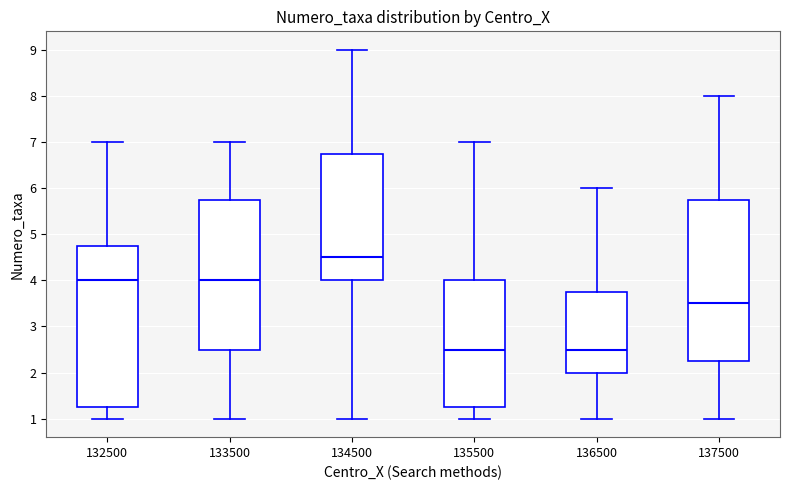

Where does the median line of the box at x = 132500 sit on the y-axis? The values are not printed on the chart, so give them approximately, as read against the axis.

4.0